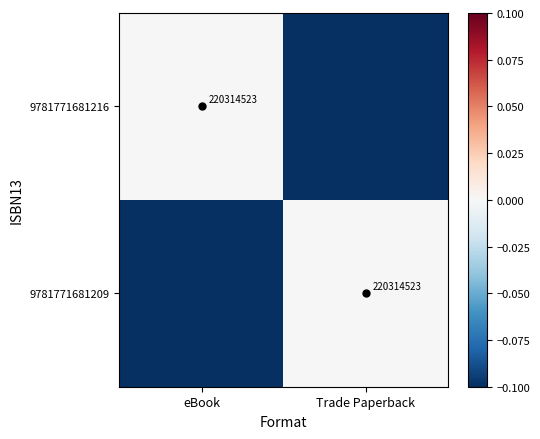

True or false: 9781771681216 has a value of 119737612 at eBook.

False